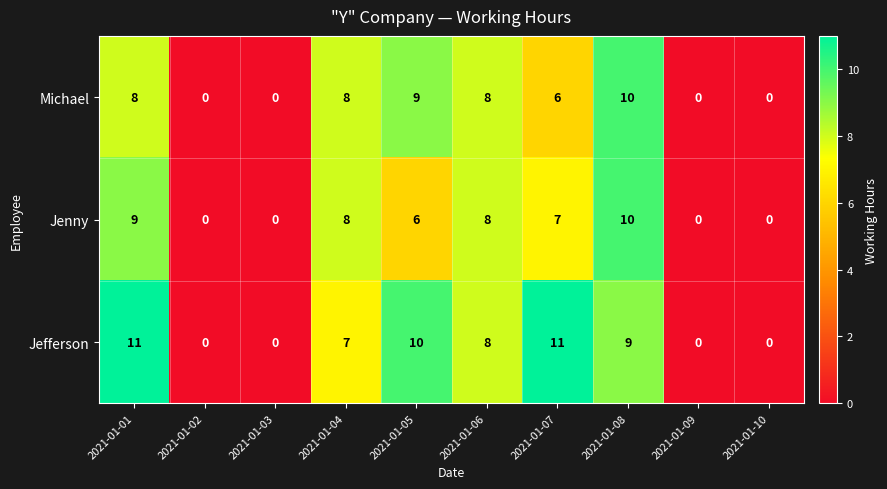

Count the Jenny values in the range 0 to 8.

8